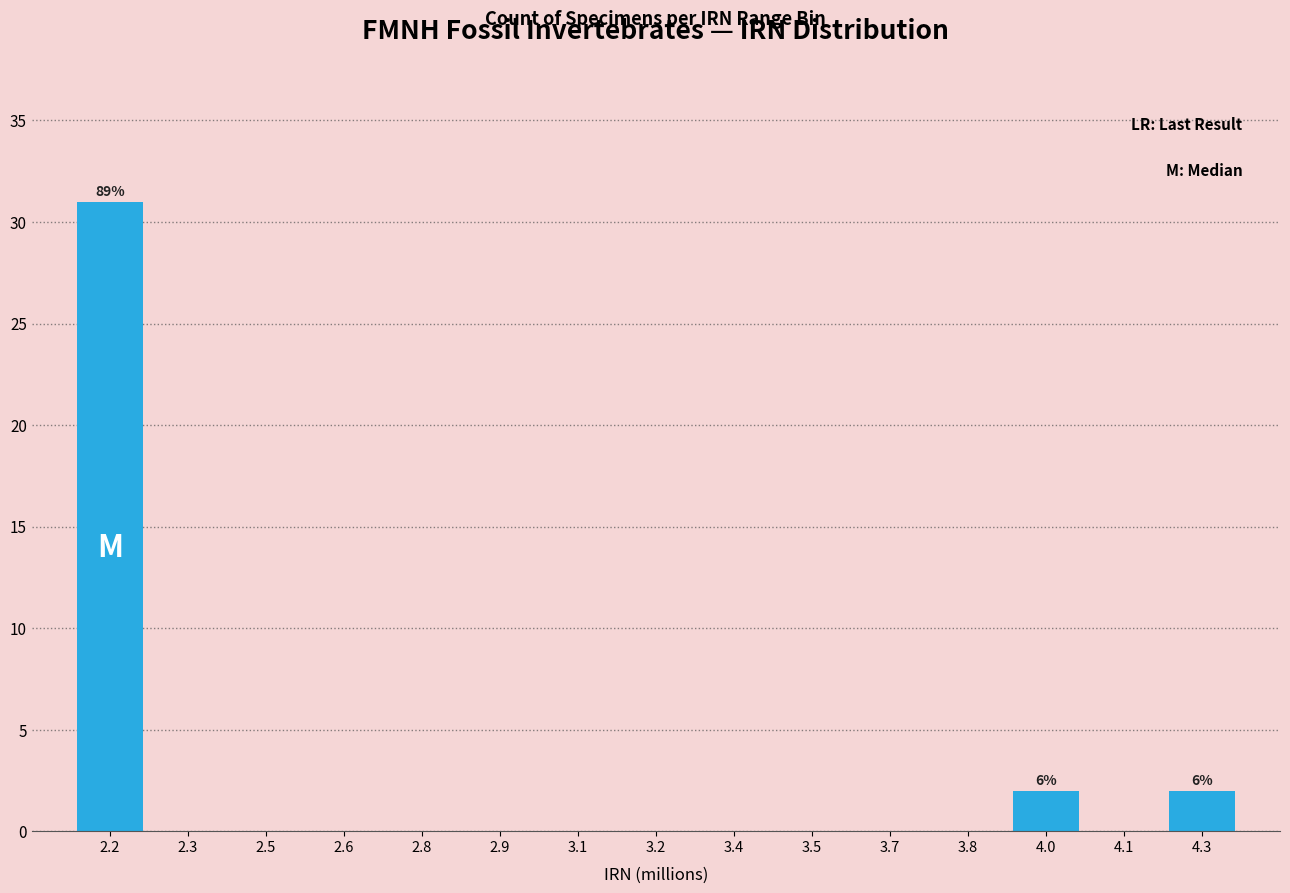

Reading left to right, transcribe all the data shown in this chart.

2.2=31	2.3=0	2.5=0	2.6=0	2.8=0	2.9=0	3.1=0	3.2=0	3.4=0	3.5=0	3.7=0	3.8=0	4.0=2	4.1=0	4.3=2